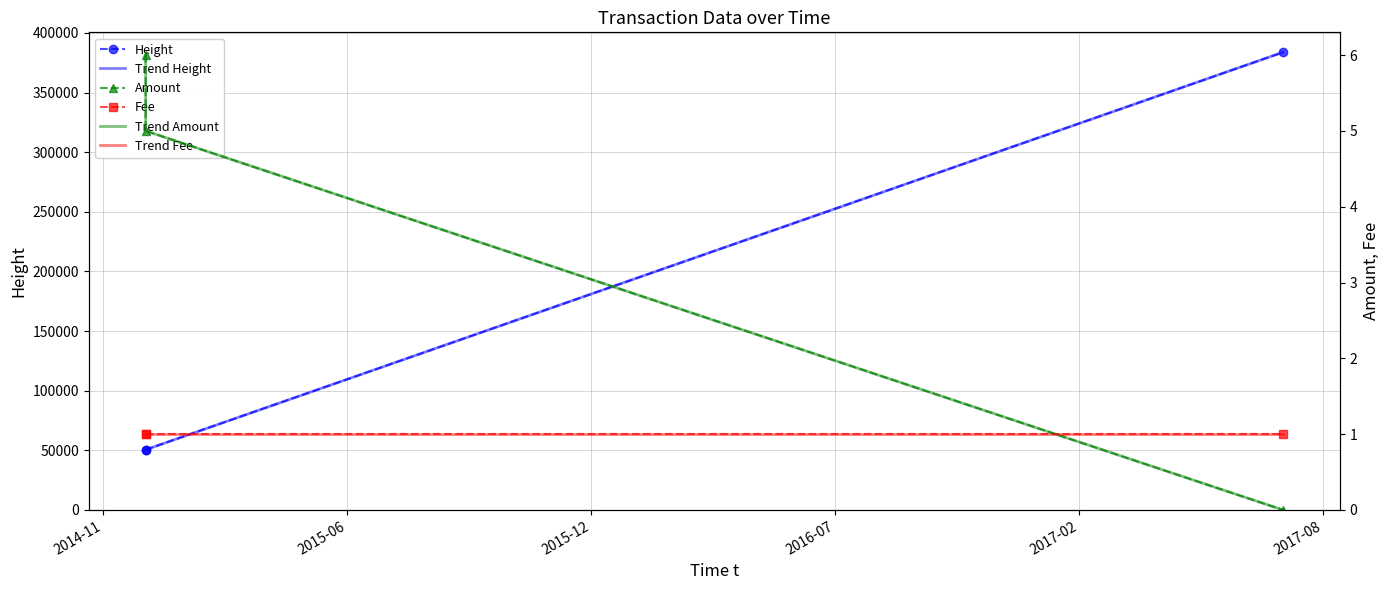

What is the sum of all Trend Fee values?

3